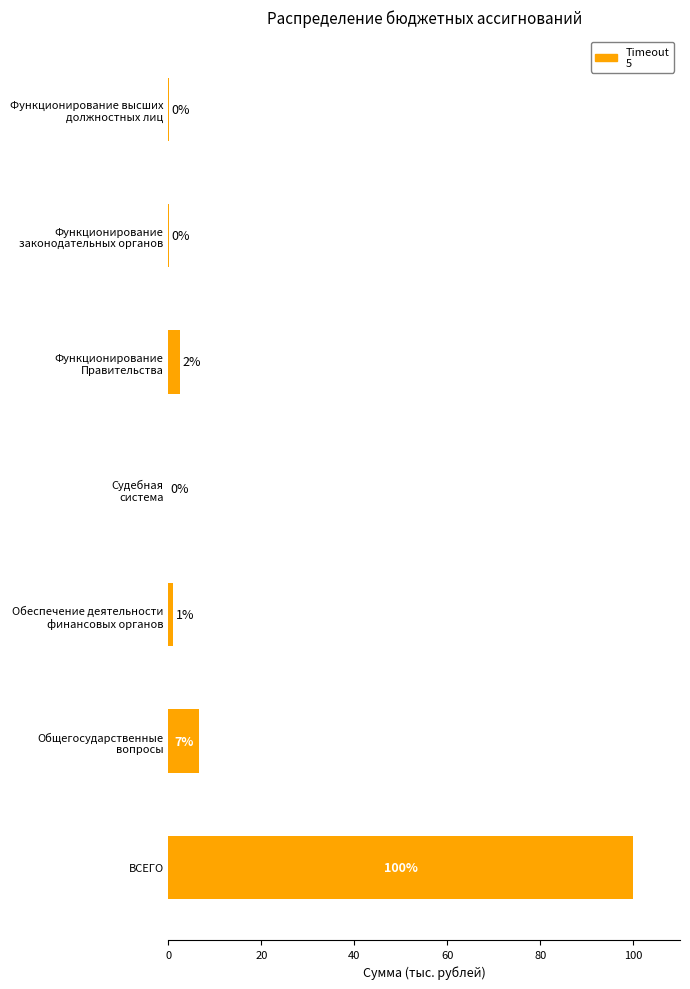

True or false: the data shows 100.0 at ВСЕГО.

True